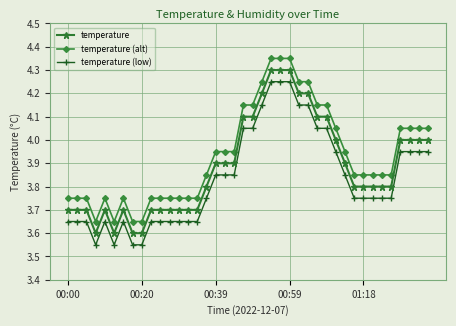

Is this an area chart (filled region under the line)?

No